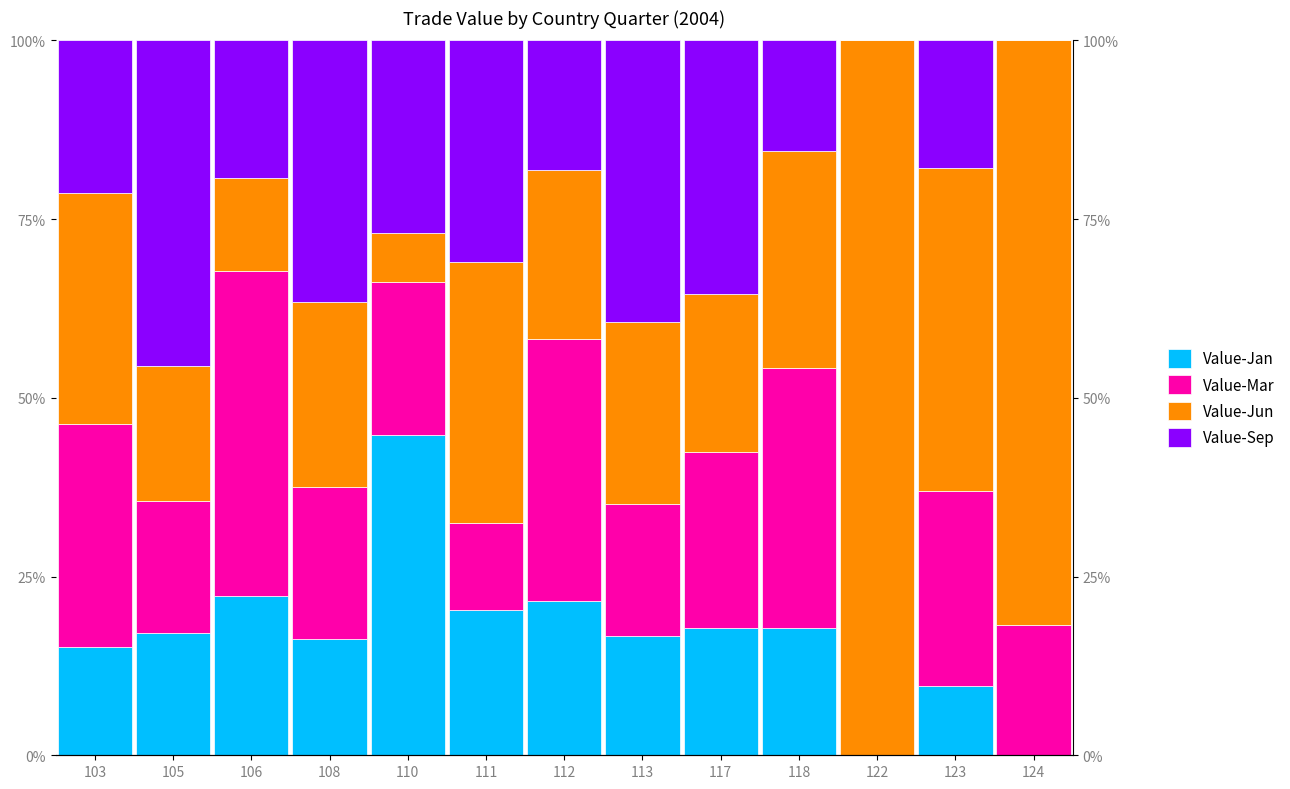

What is the sum of the Value-Jun values at 106 and 123?

58.3